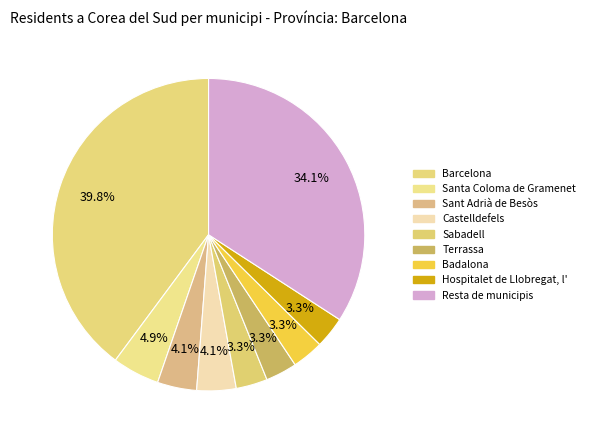

Combined, do Sabadell and Sant Adrià de Besòs account for over 50%?

No